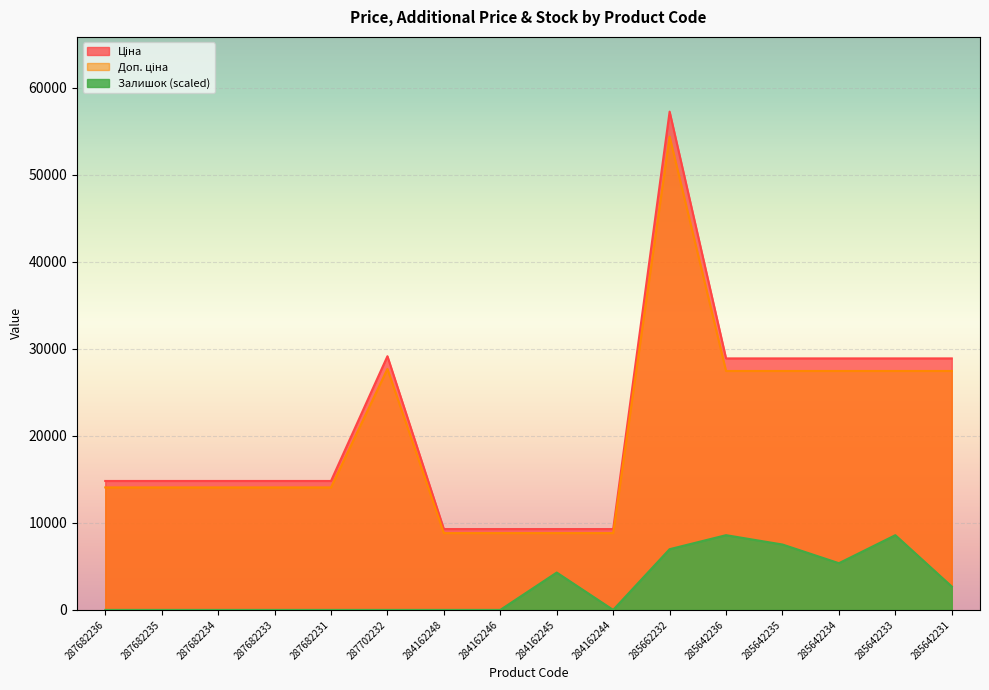

How many lines are shown in the chart?

3